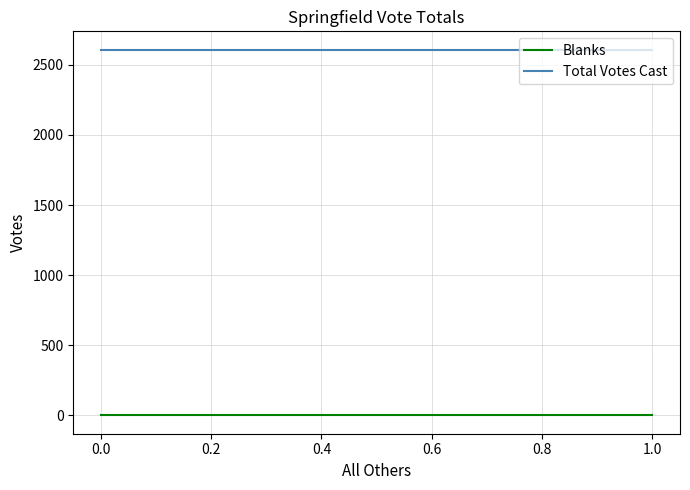

List the series in order of their overall mean, lowest first.

Blanks, Total Votes Cast